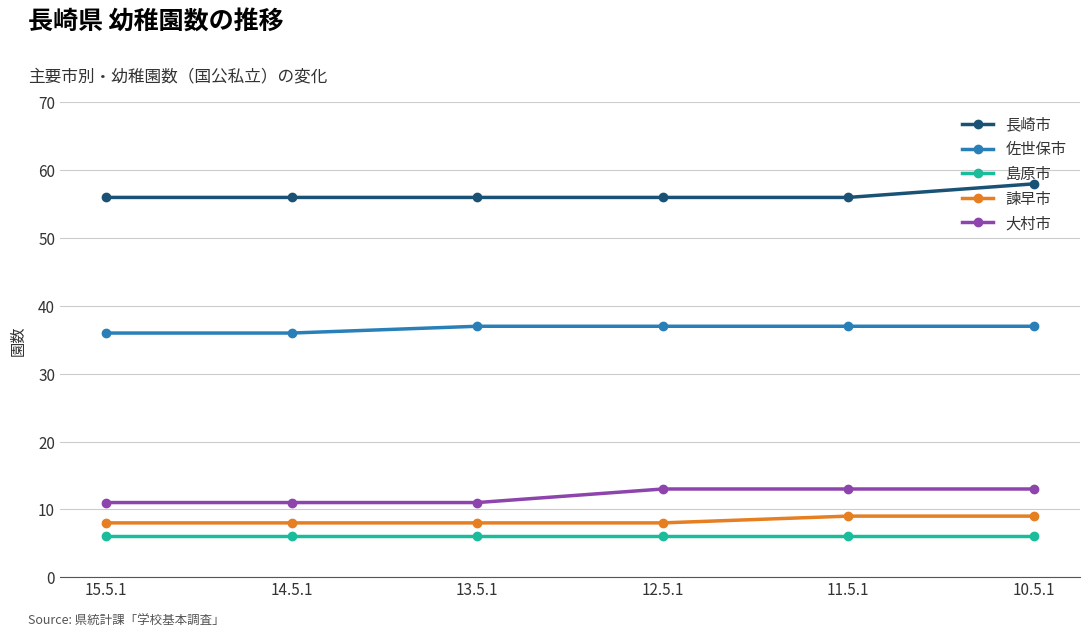

How many lines are shown in the chart?

5